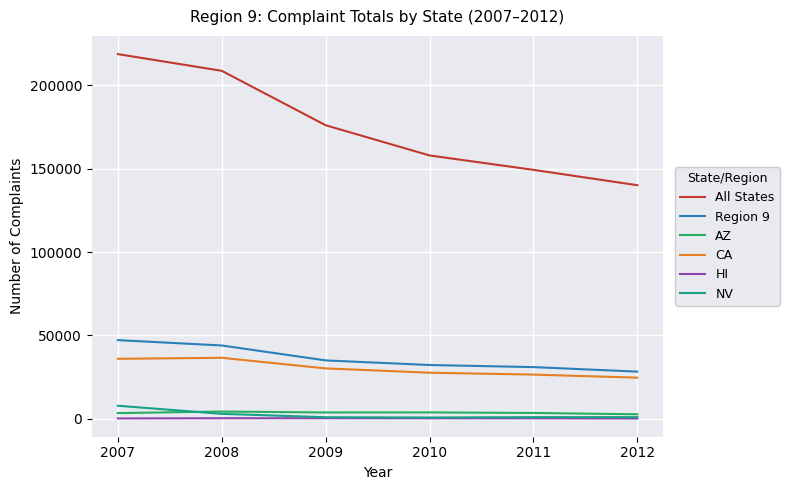

Which series changed the most between 2007 and 2008?

All States